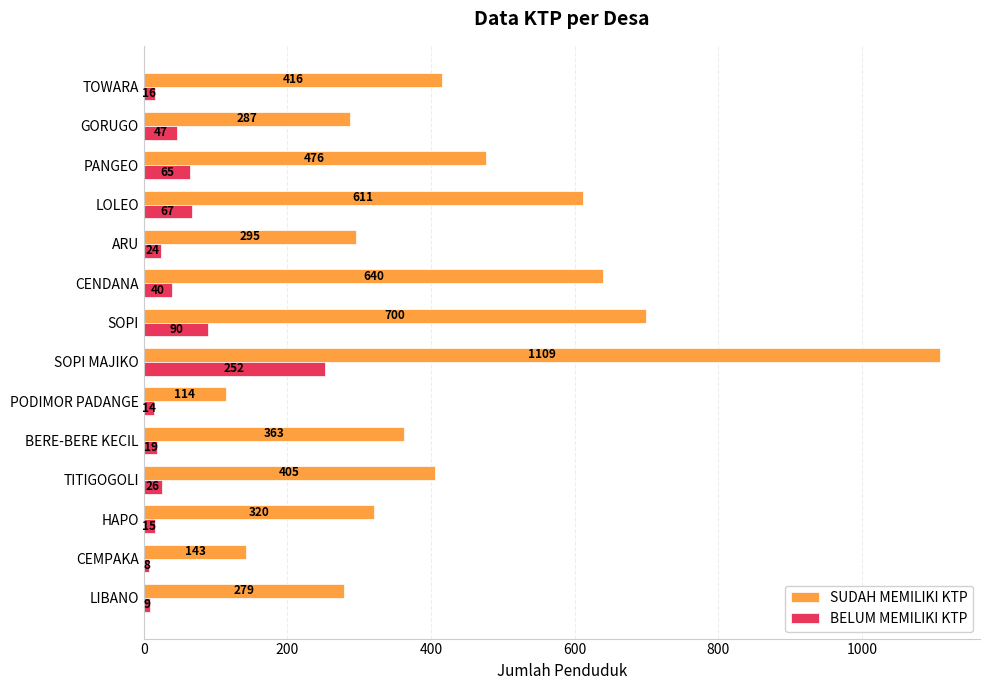

True or false: SUDAH MEMILIKI KTP has a value of 87 at TITIGOGOLI.

False